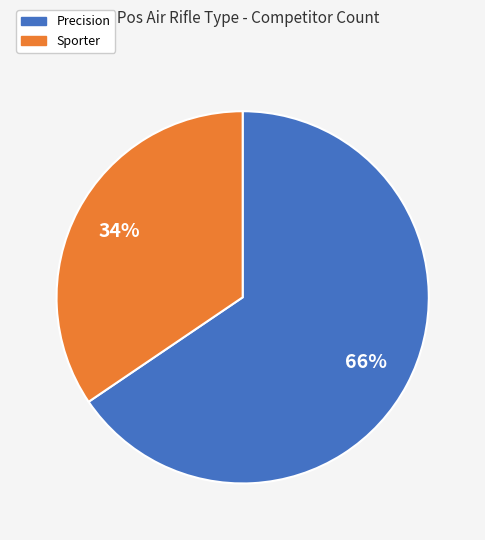

To the nearest percent, what is the combined percentage of Precision and Sporter?

100%